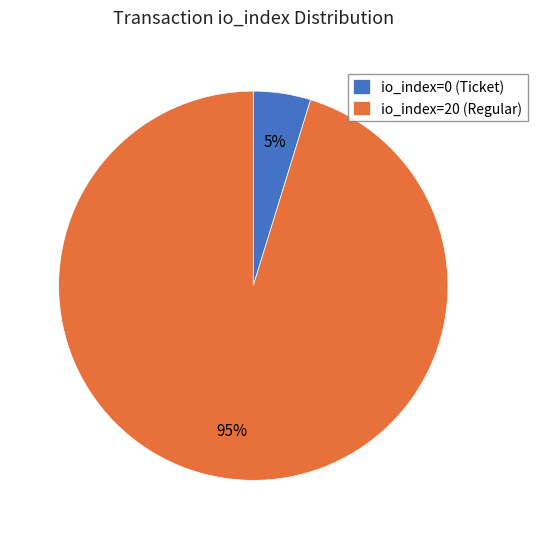

How many slices are in this pie chart?

2